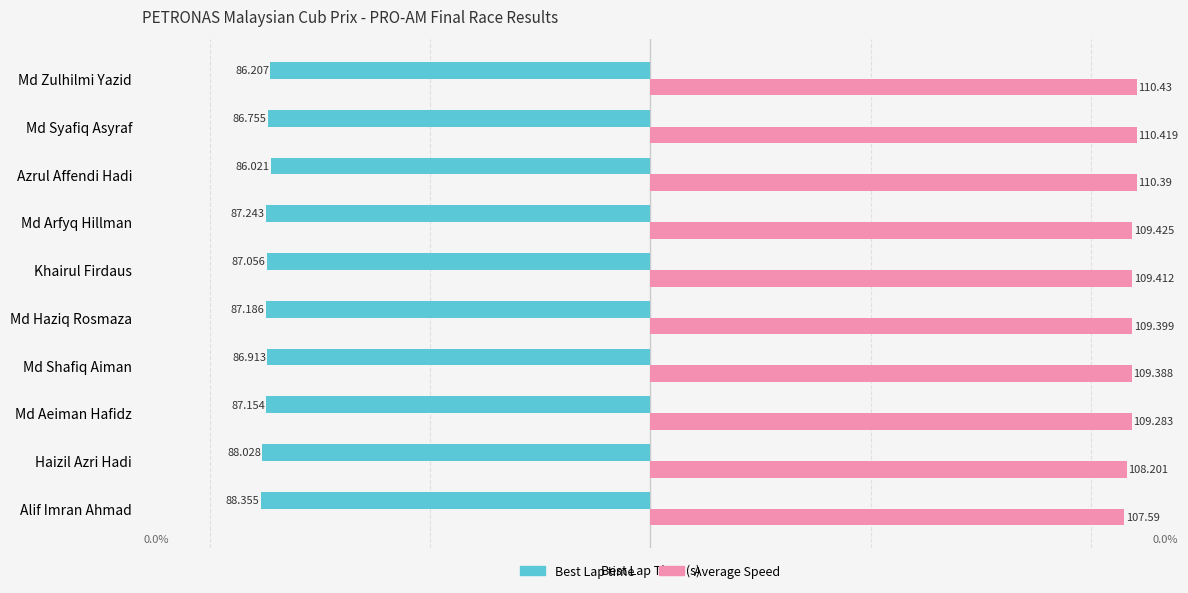

What are all the series names shown in the legend?

Best Lap time, Average Speed